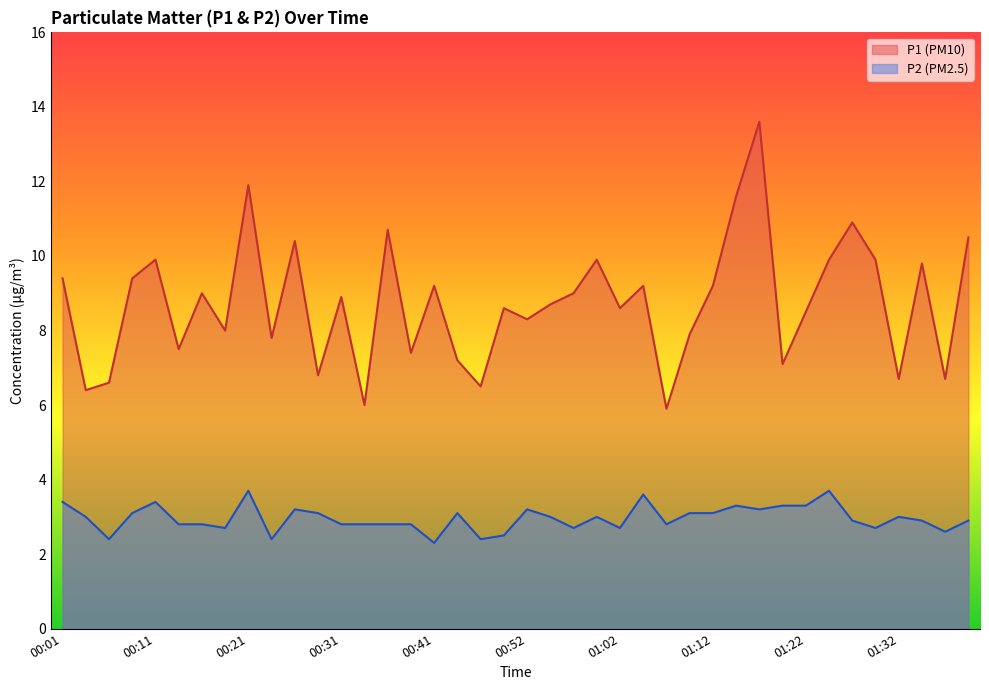

Where is the first local minimum for P2?

00:06